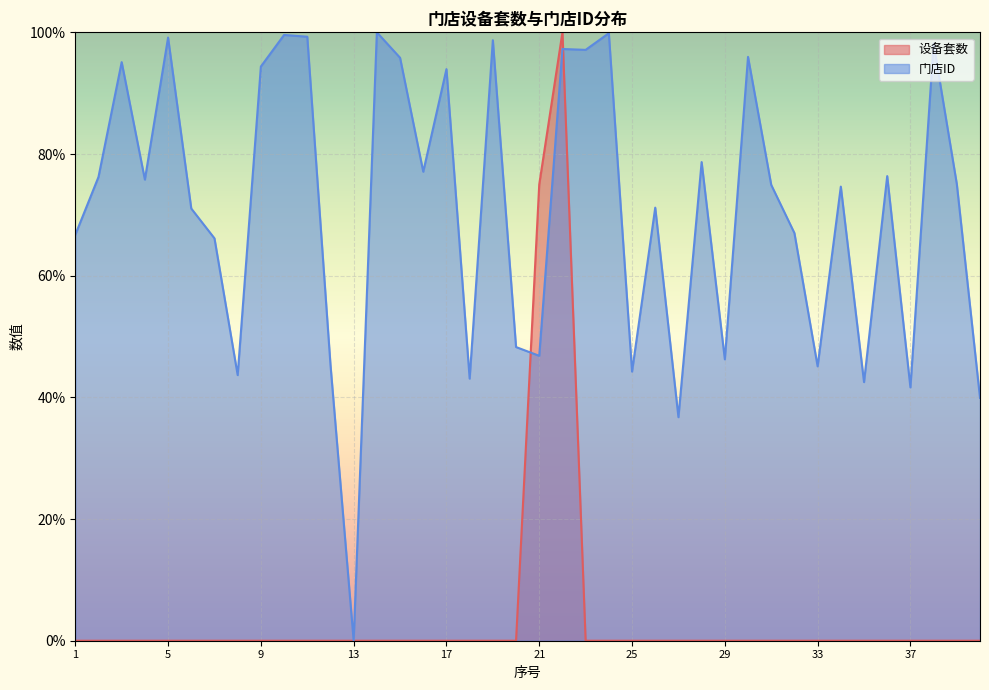

Rank the series at 35 from highest to lowest value.

门店ID, 设备套数